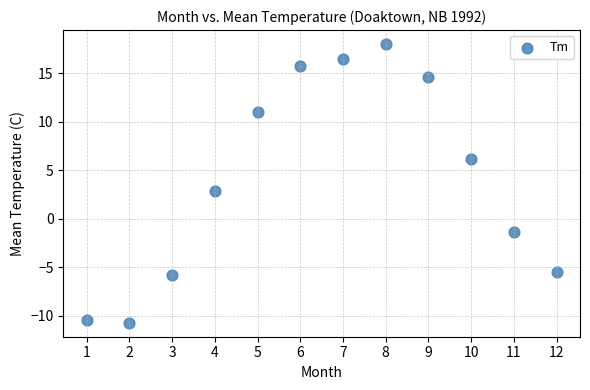

What is the average Y value?

4.3